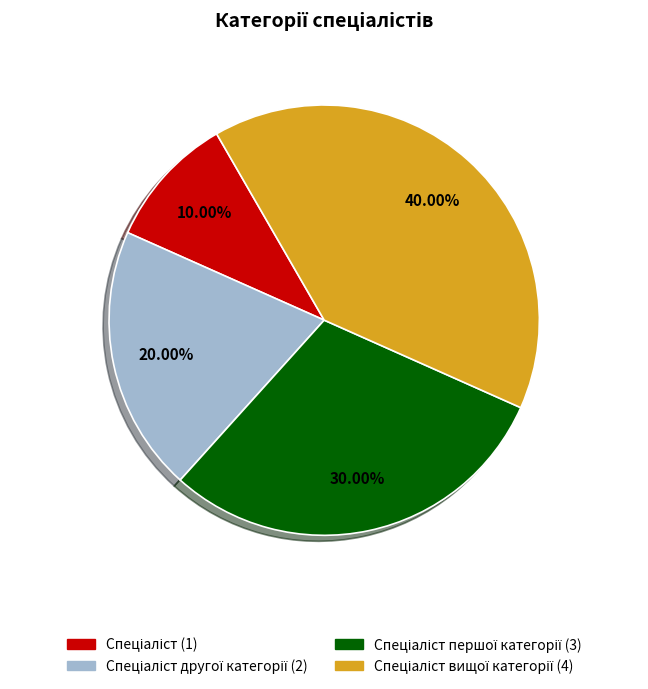

Is there any slice that represents more than half of the pie?

No